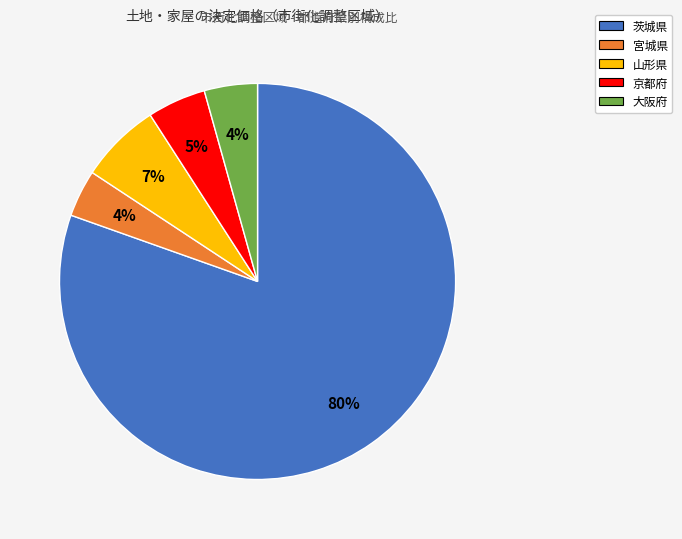

Does 茨城県 represent more than half of the total?

Yes